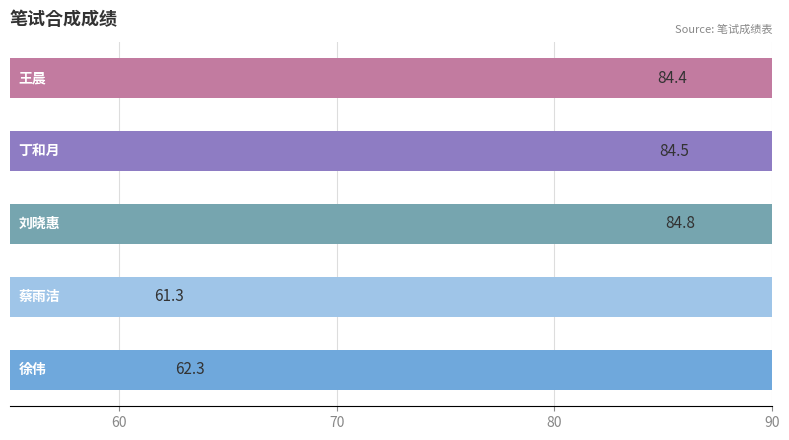

Reading left to right, what are all the values shown in this chart?

62.3	61.3	84.8	84.5	84.4